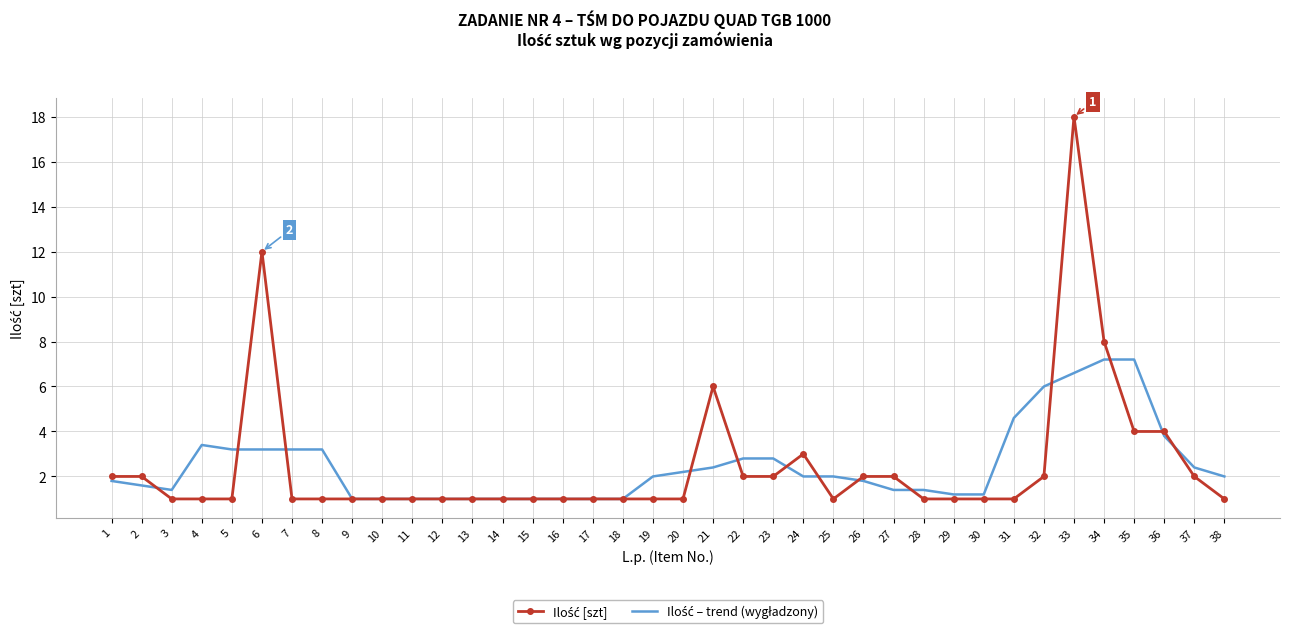

What is the total value across all series at 37?

4.4